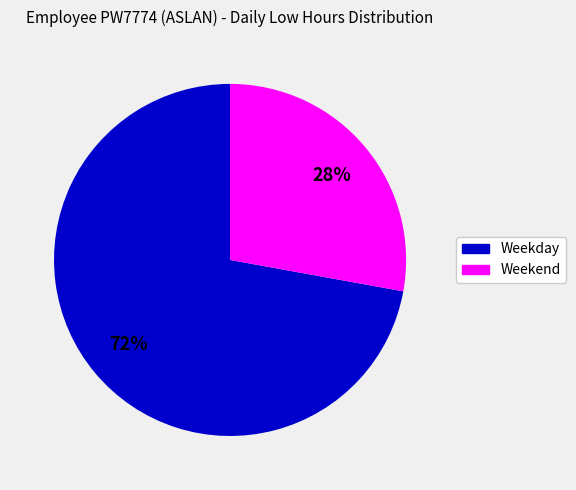

Rank the categories by value from highest to lowest.

Weekday, Weekend